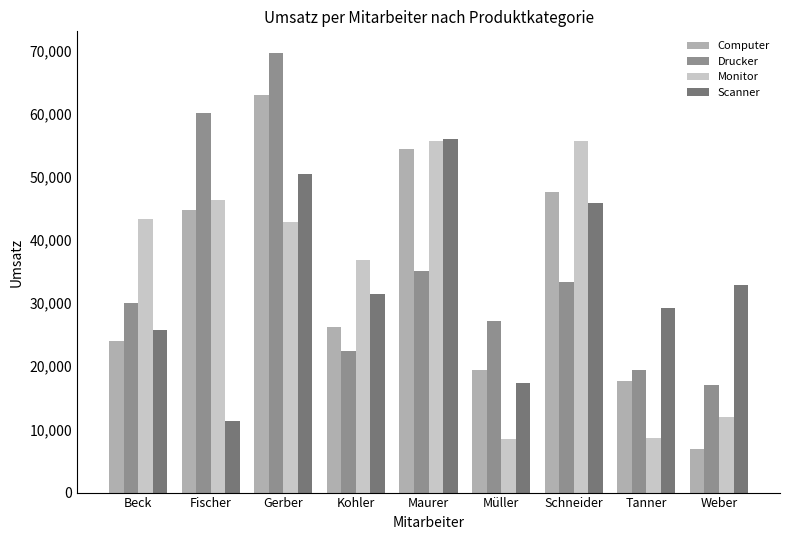

Is the value of Scanner at Weber greater than the value of Computer at Schneider?

No